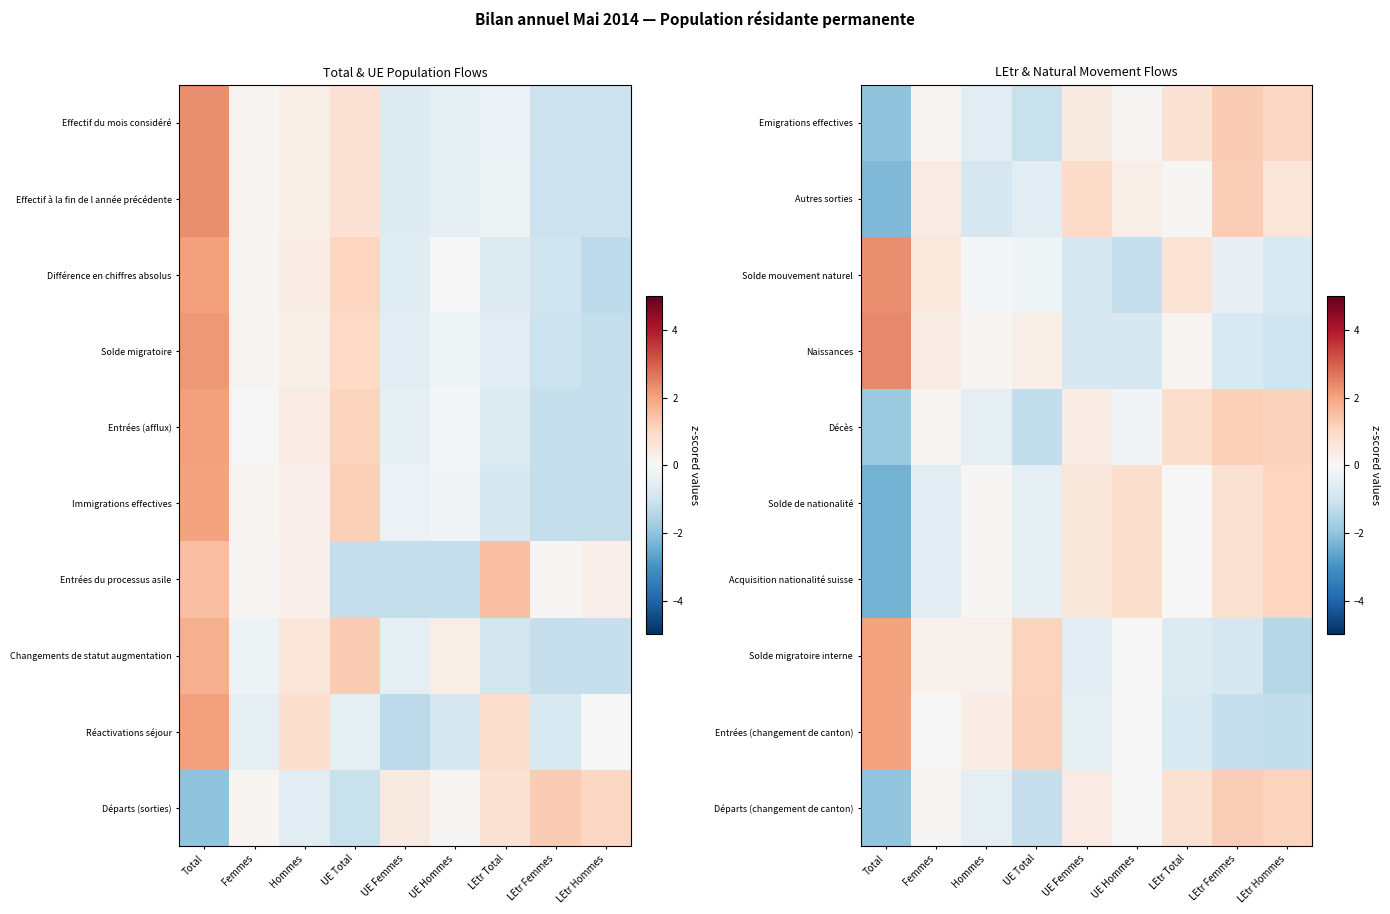

List the series in order of their peak value, highest first.

Naissances, Solde mouvement naturel, Solde migratoire interne, Entrées (changement de canton), Emigrations effectives, Autres sorties, Départs (changement de canton), Décès, Solde de nationalité, Acquisition nationalité suisse